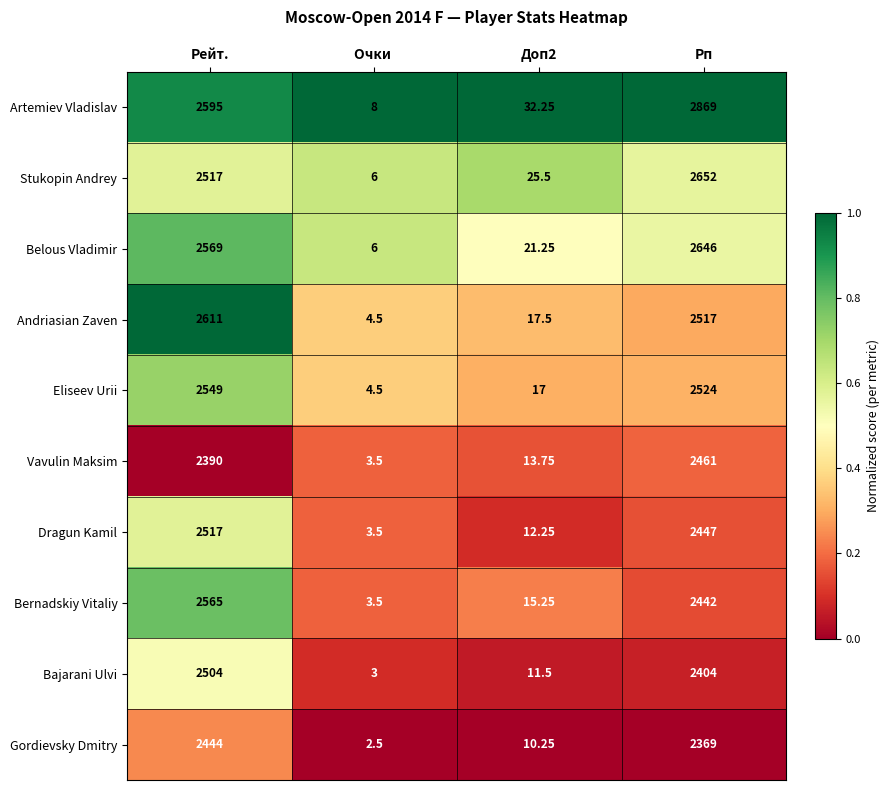

Is the value of Dragun Kamil at Доп2 greater than the value of Belous Vladimir at Доп2?

No